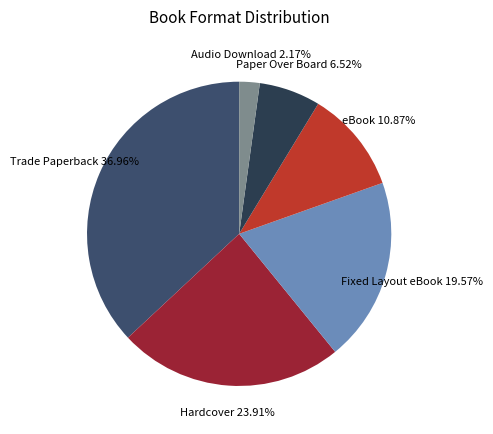

How many slices are in this pie chart?

6